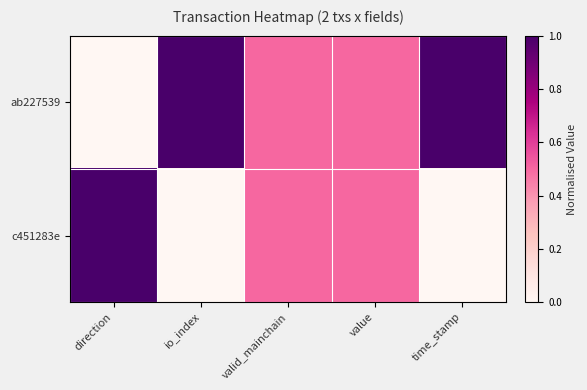

Which label corresponds to the smallest value in the chart?

direction